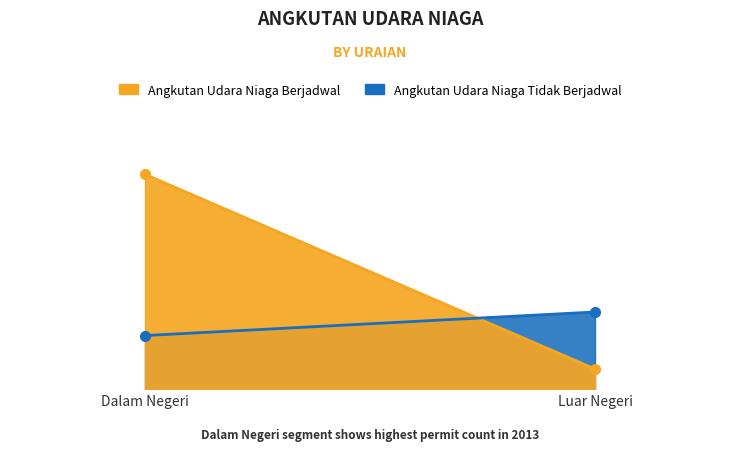

Which category has the highest value in the Angkutan Udara Niaga Berjadwal series?

Dalam Negeri